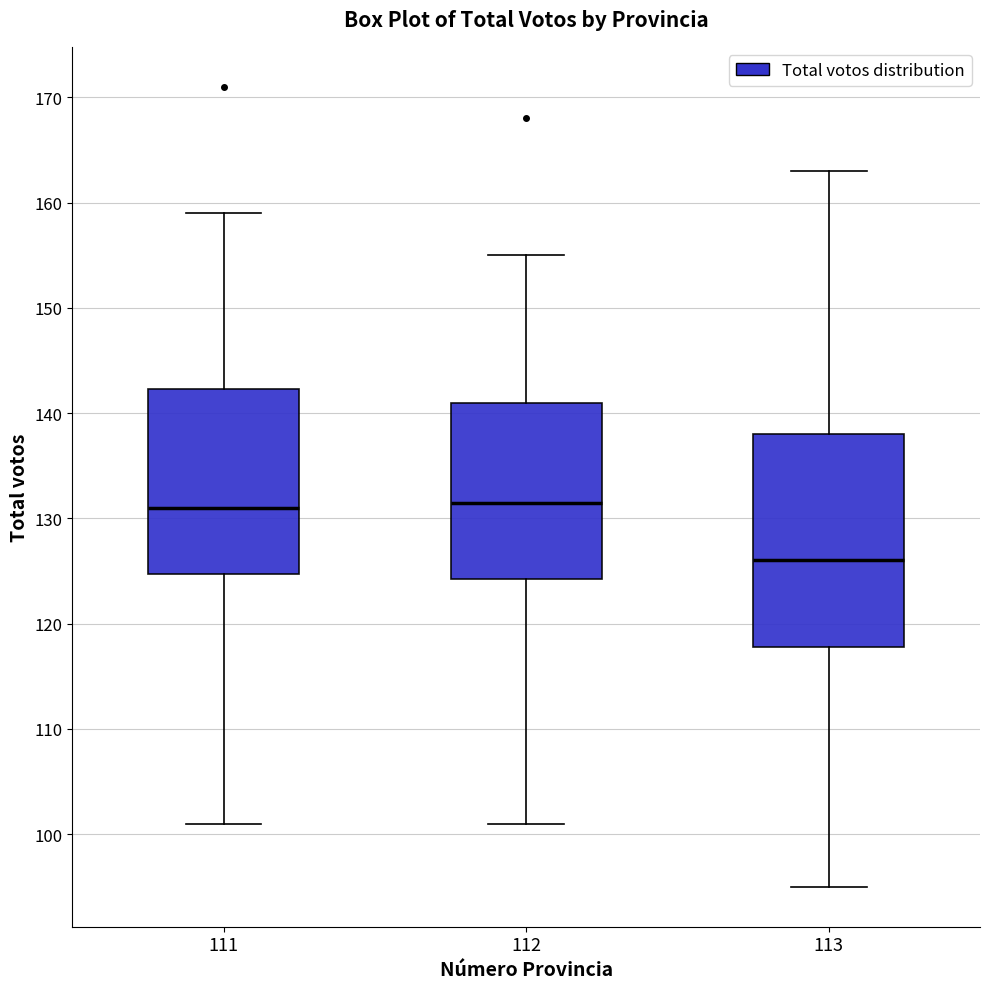

Reading left to right, transcribe this box plot: for each box, give where its median line is, the range the box spans, and where its two whiskers end, as read against the y-axis. The values are not printed on the chart, so give them approximately, as read against the axis.

111: median 131, box 125 to 142, whiskers 101 to 159
112: median 132, box 124 to 141, whiskers 101 to 155
113: median 126, box 118 to 138, whiskers 95 to 163